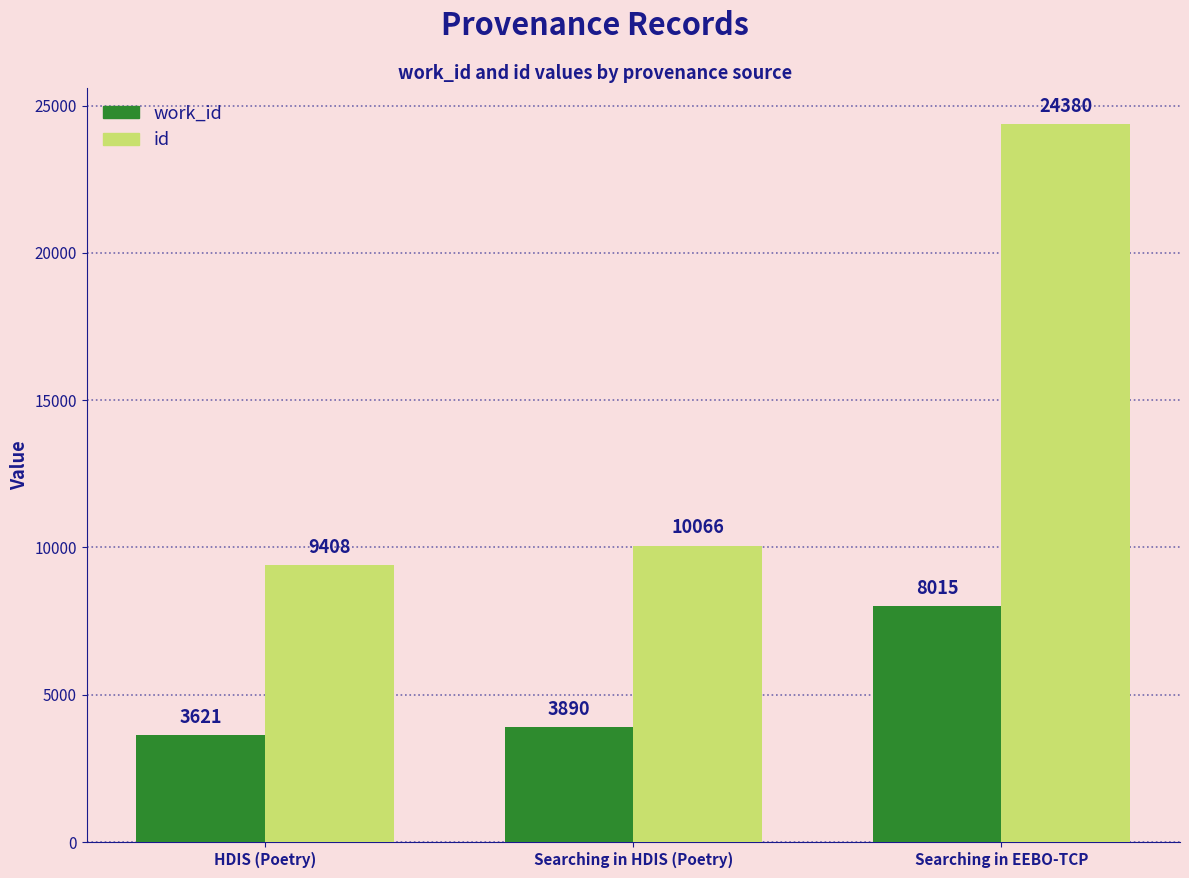

What is the difference between the second highest and minimum values in the id series?

658